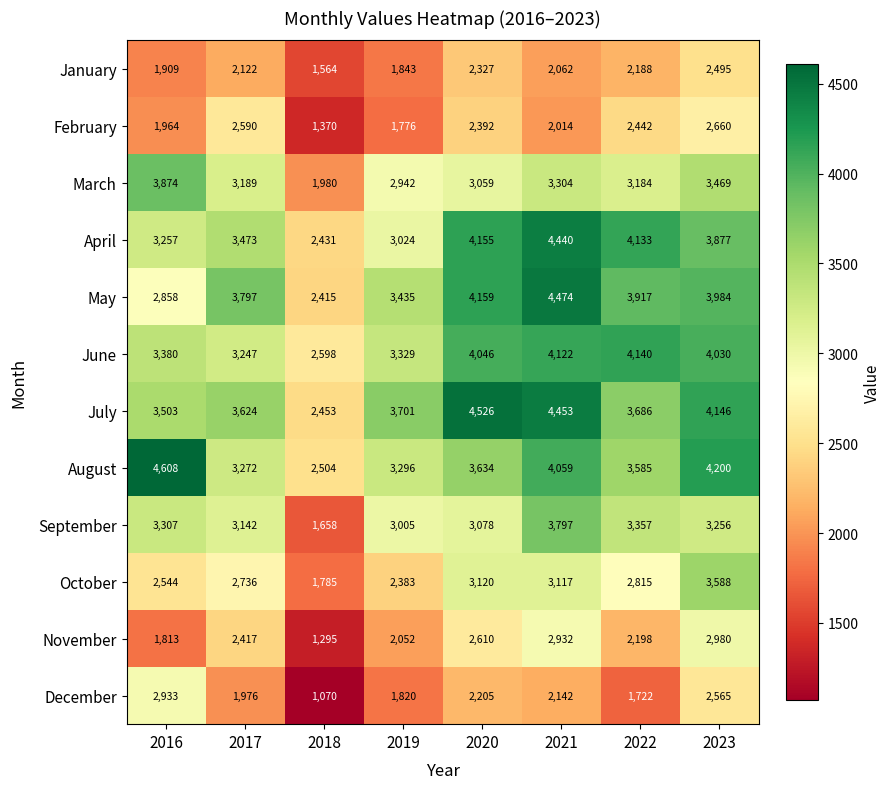

Between 2017 and 2020, which series saw the biggest shift?

July